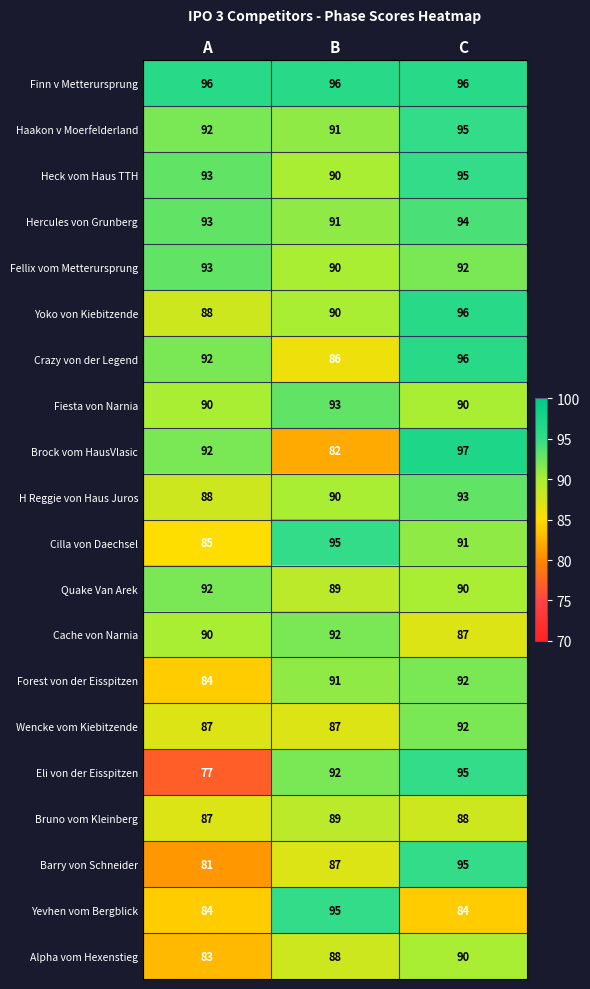

How many series are shown in this chart?

20